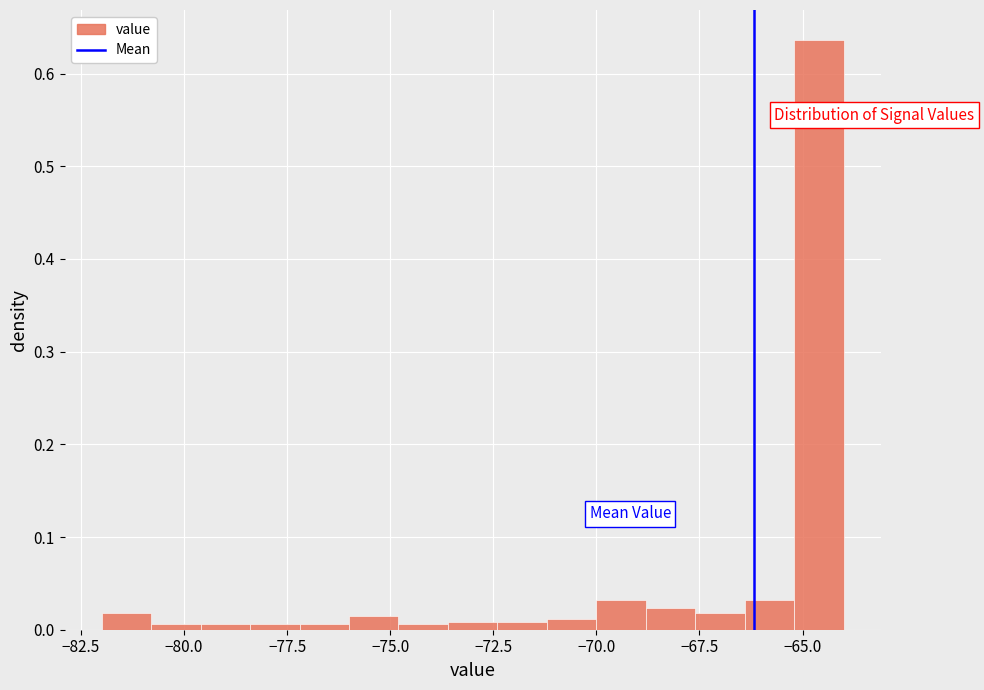

Read against the x-axis, roughly where is the centre of the tallest bar?

-64.5